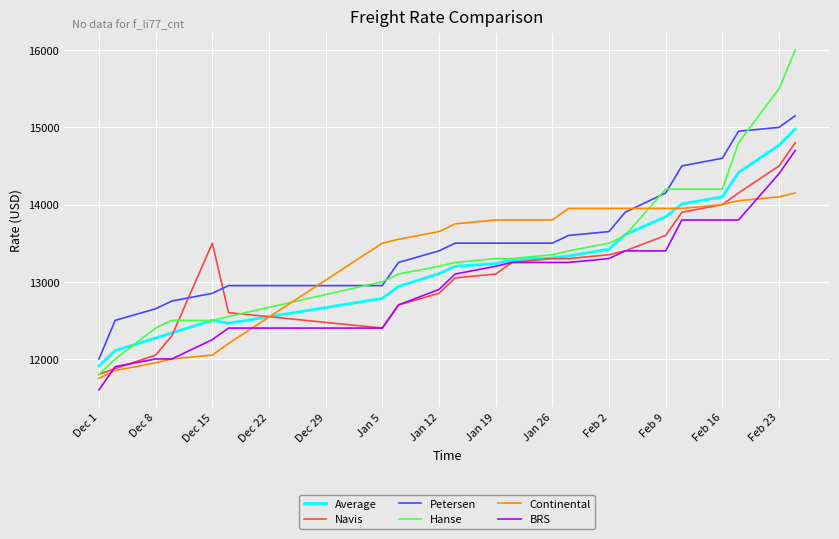

True or false: Navis and Continental intersect in this chart.

True